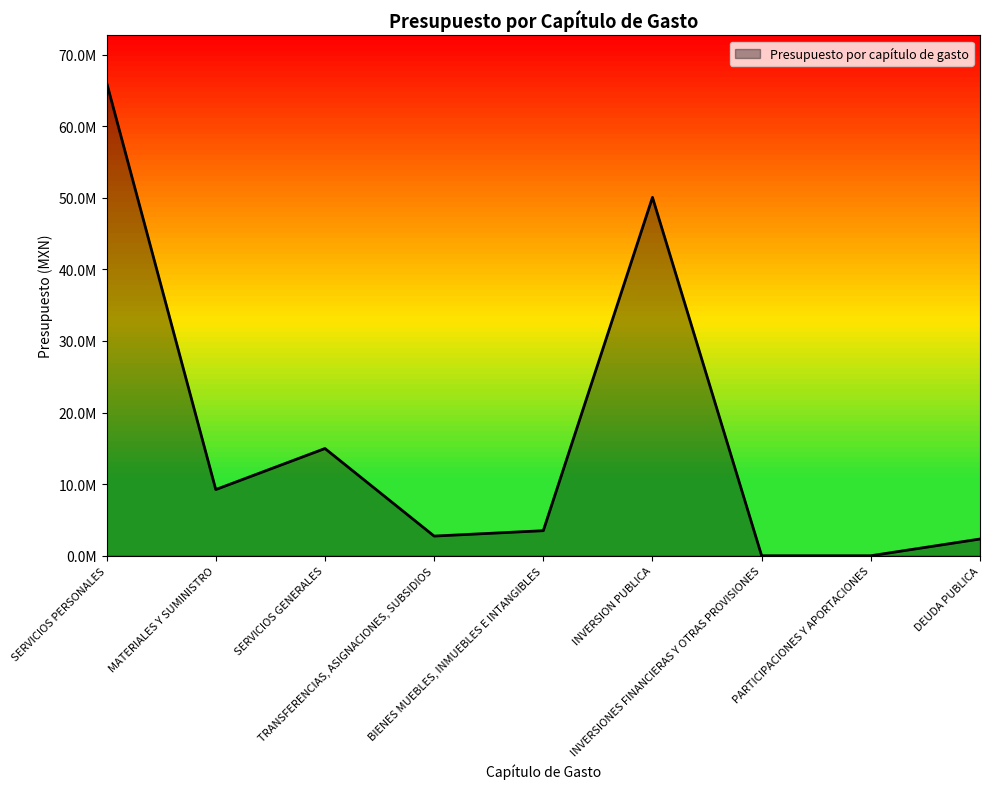

Does the chart display data point markers on the line(s)?

No